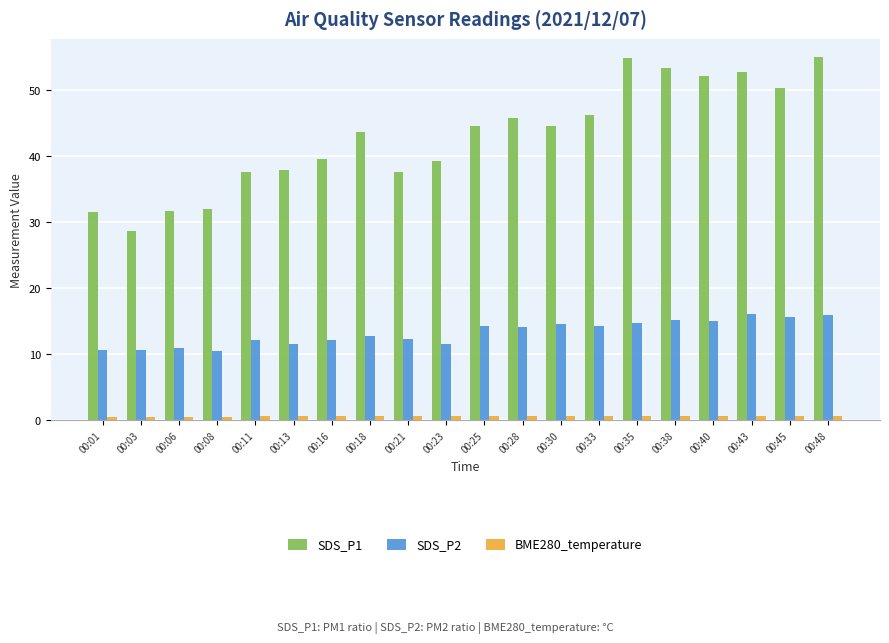

What is the greatest value displayed?

55.0